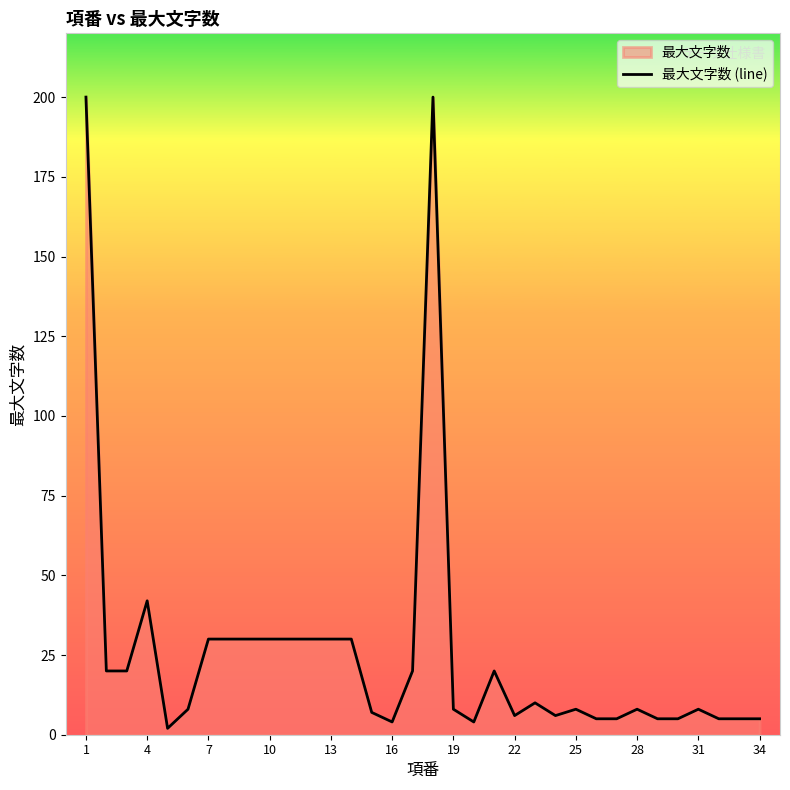

True or false: the data shows 8 at 28.

True